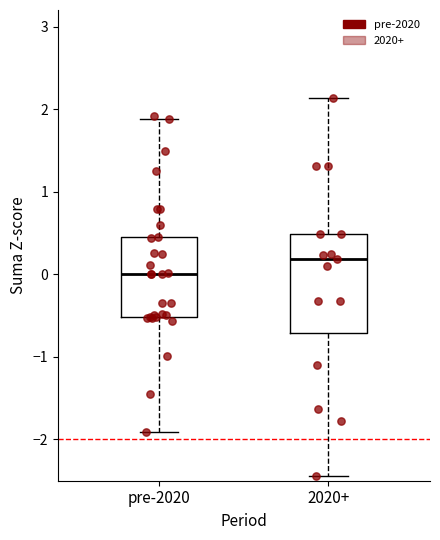

Where does the upper whisker of the box for pre-2020 end on the y-axis? The values are not printed on the chart, so give them approximately, as read against the axis.

1.9